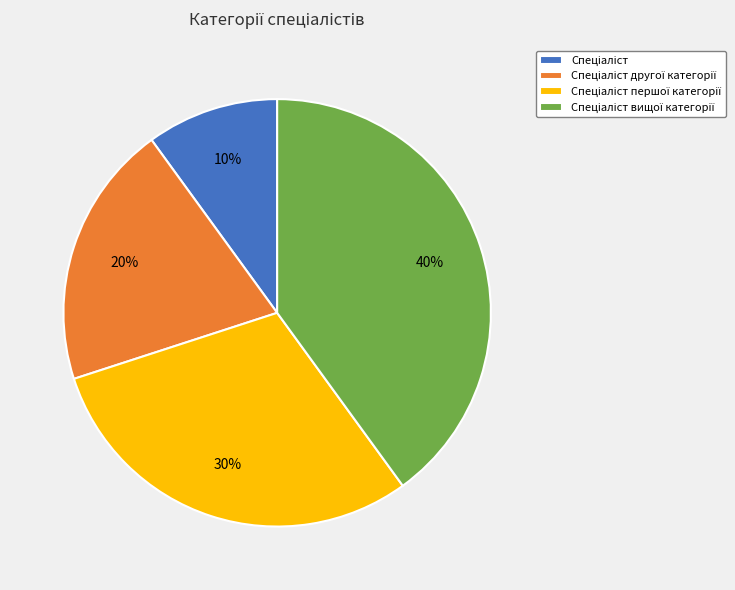

Is there a majority slice in this chart?

No